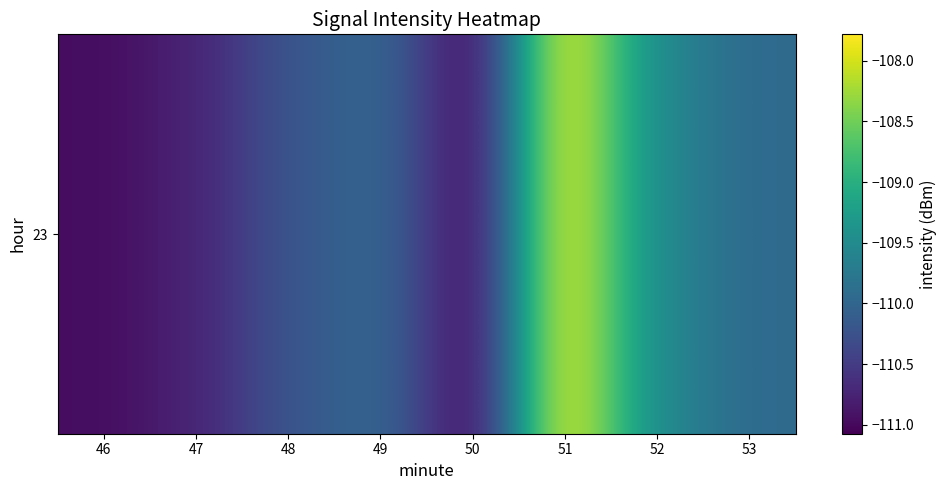

Reading left to right, extract all data points from this chart.

-111.0	-110.7	-110.2	-110.0	-111.1	-107.8	-109.5	-109.9